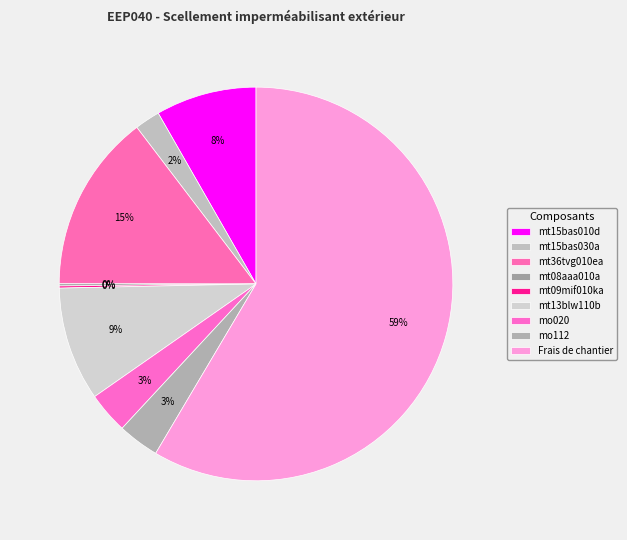

Is the sum of mt15bas010d and mo112 greater than half?

No